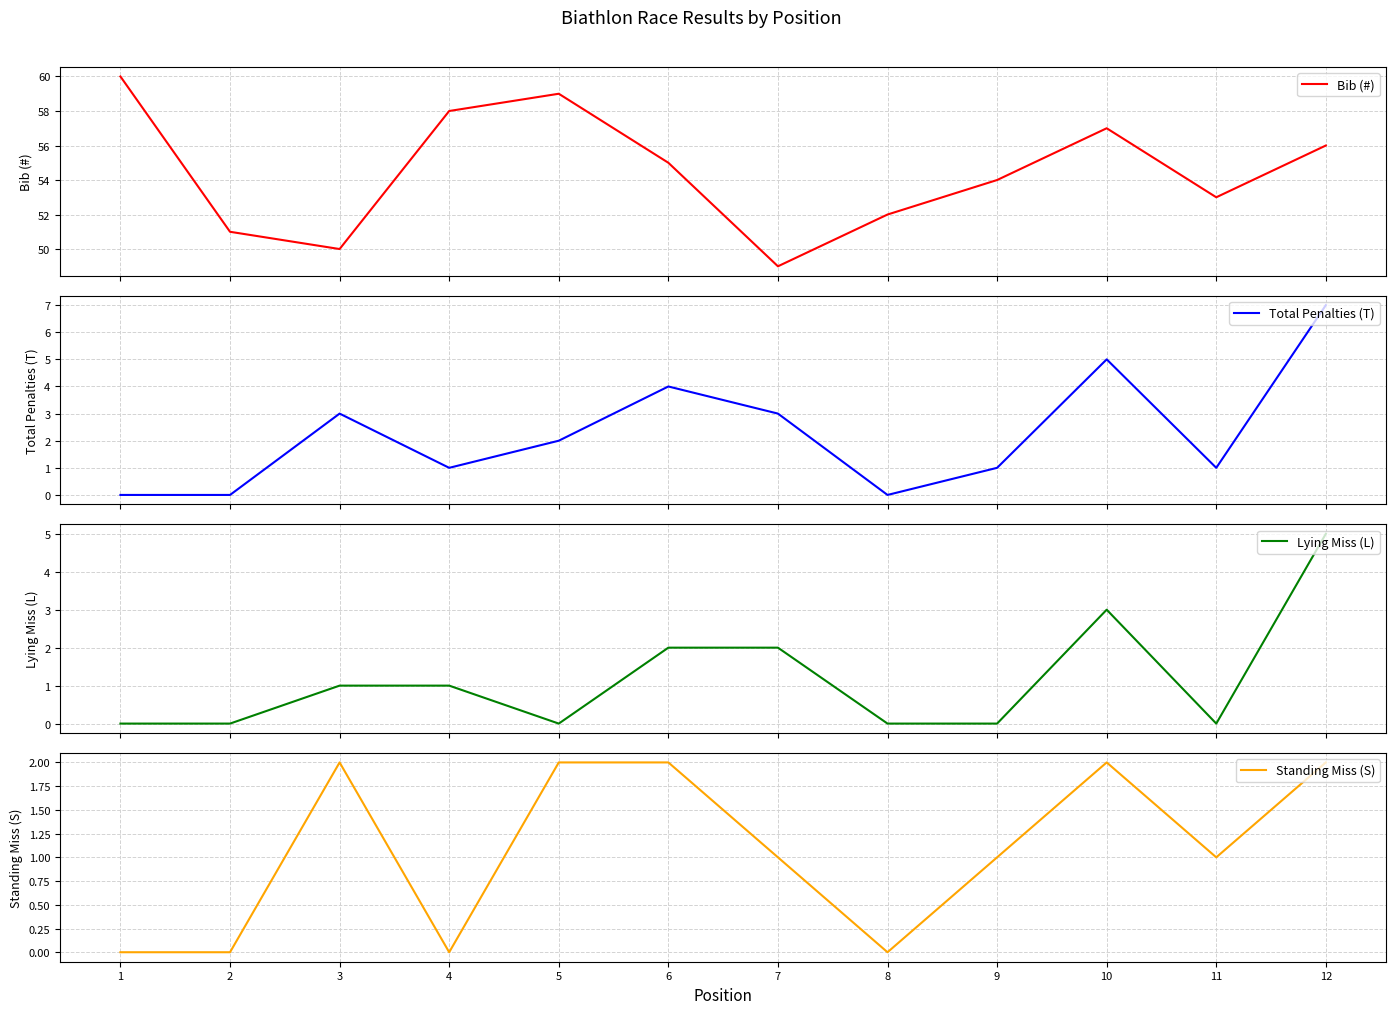

True or false: Total Penalties (T) and Bib (#) intersect in this chart.

False